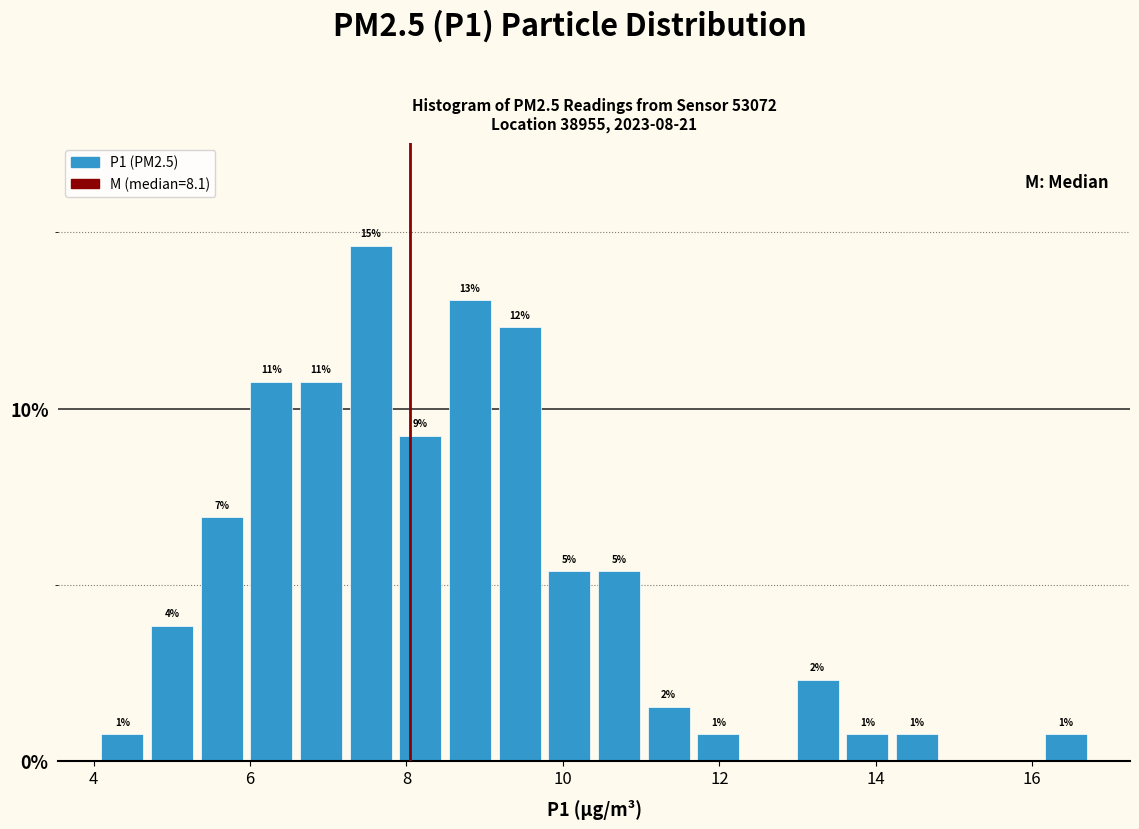

Read against the x-axis, roughly where is the centre of the tallest bar?

7.6